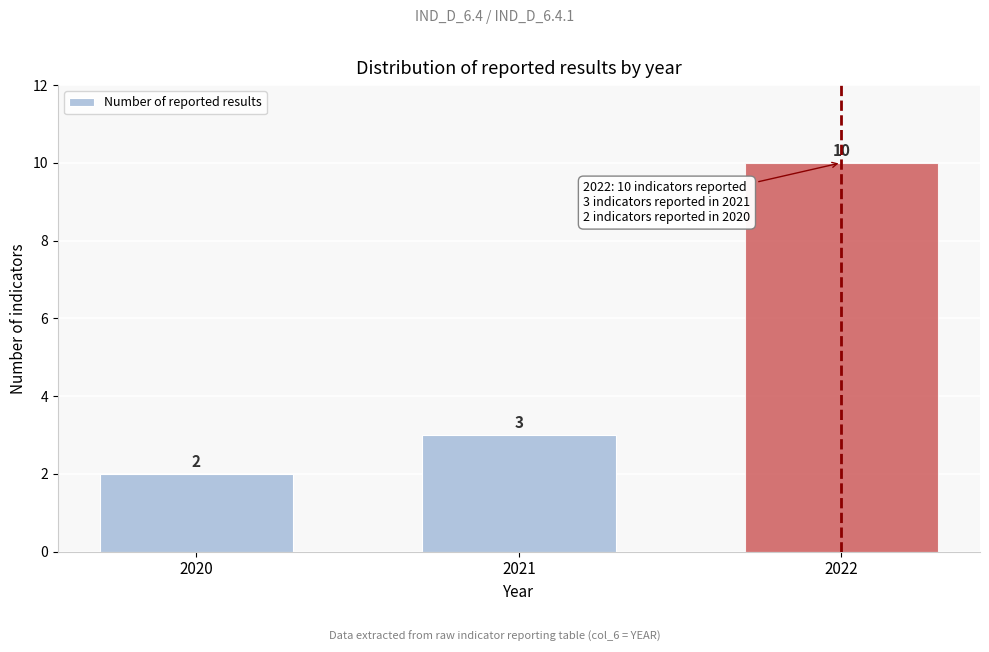

Reading left to right, list all the values displayed in this chart.

2	3	10